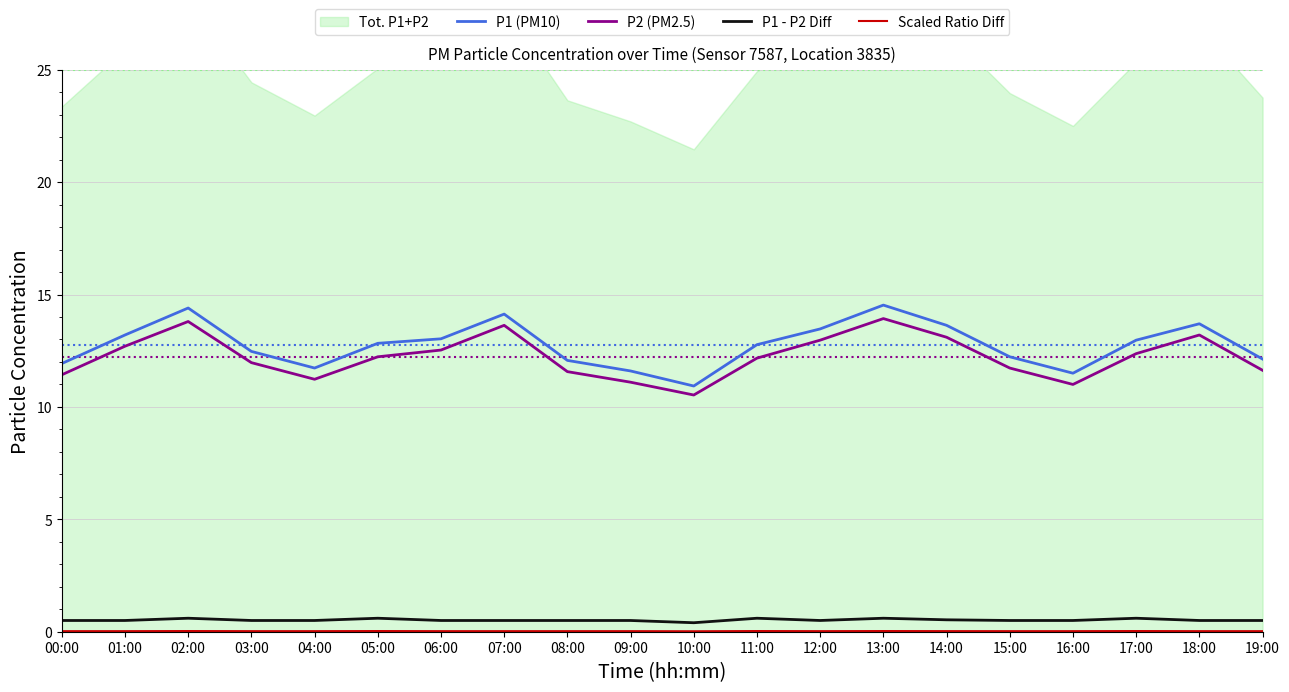

Is the value of P1 (PM10) at 07:00 greater than the value of P2 (PM2.5) at 18:00?

Yes